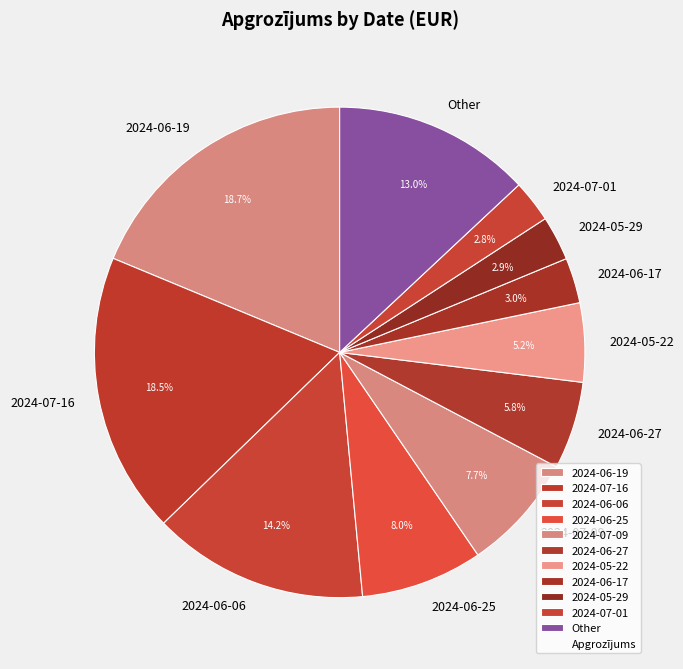

Is the sum of 2024-06-06 and 2024-06-17 greater than half?

No